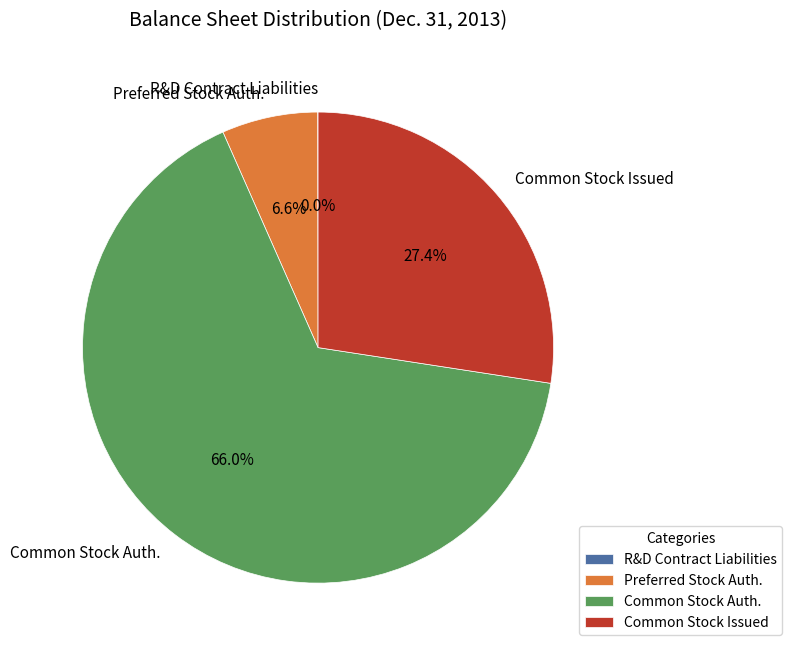

Does Preferred Stock Auth. represent more than half of the total?

No